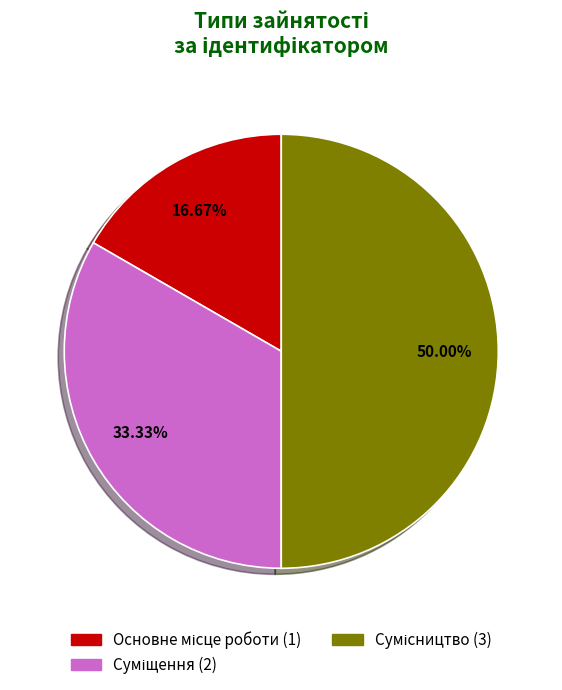

To the nearest percent, what is the difference between the largest and smallest slice percentages?

33%